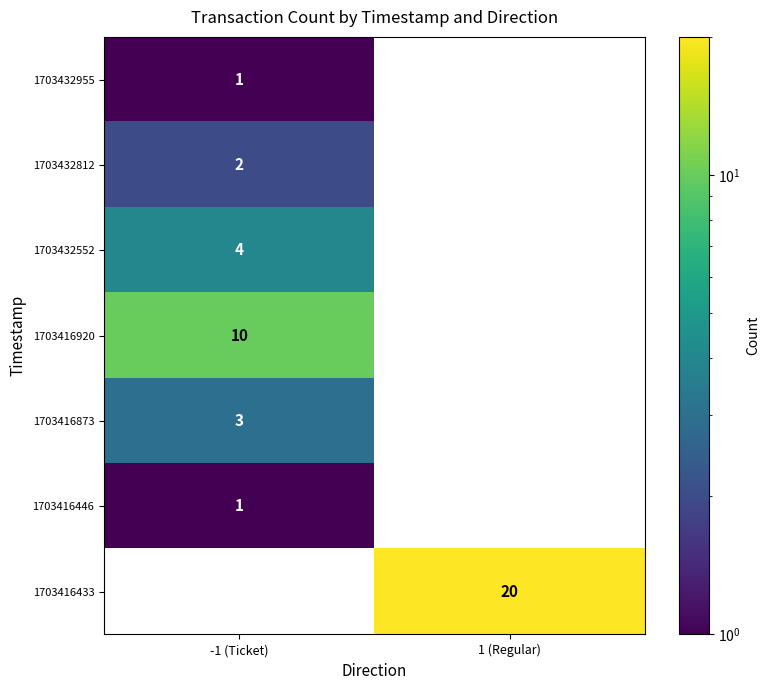

Is it true that 1703416433 equals 5 at 1 (Regular)?

False